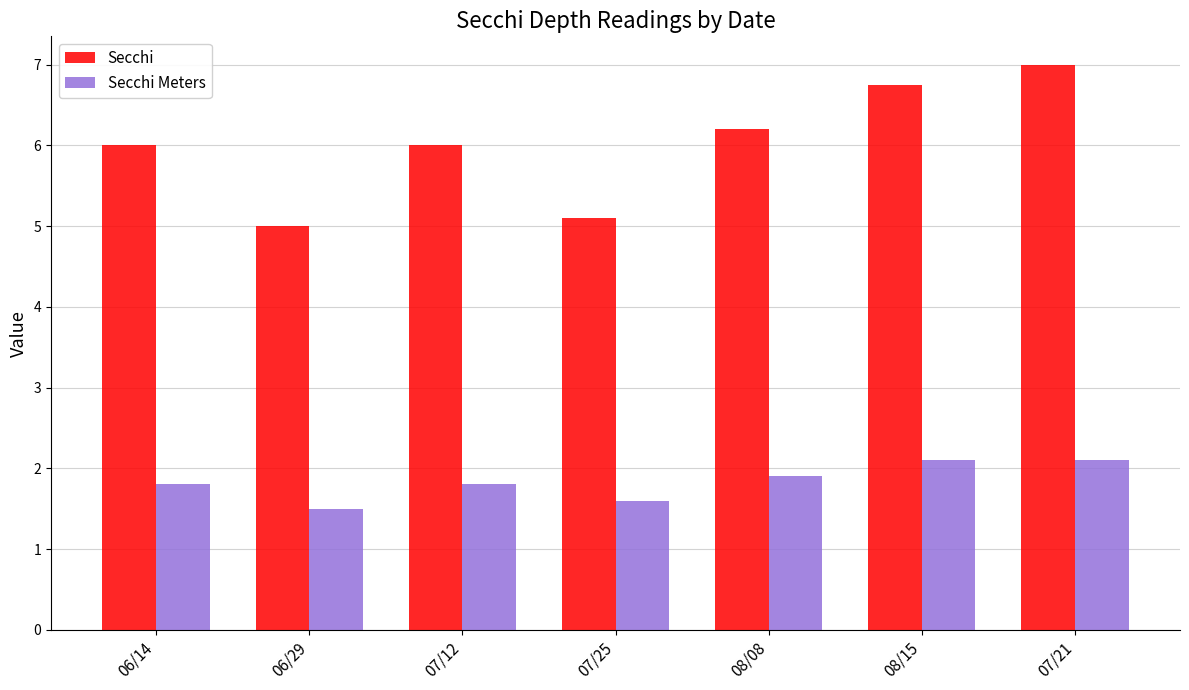

At which category is the sum across all series the highest?

07/21